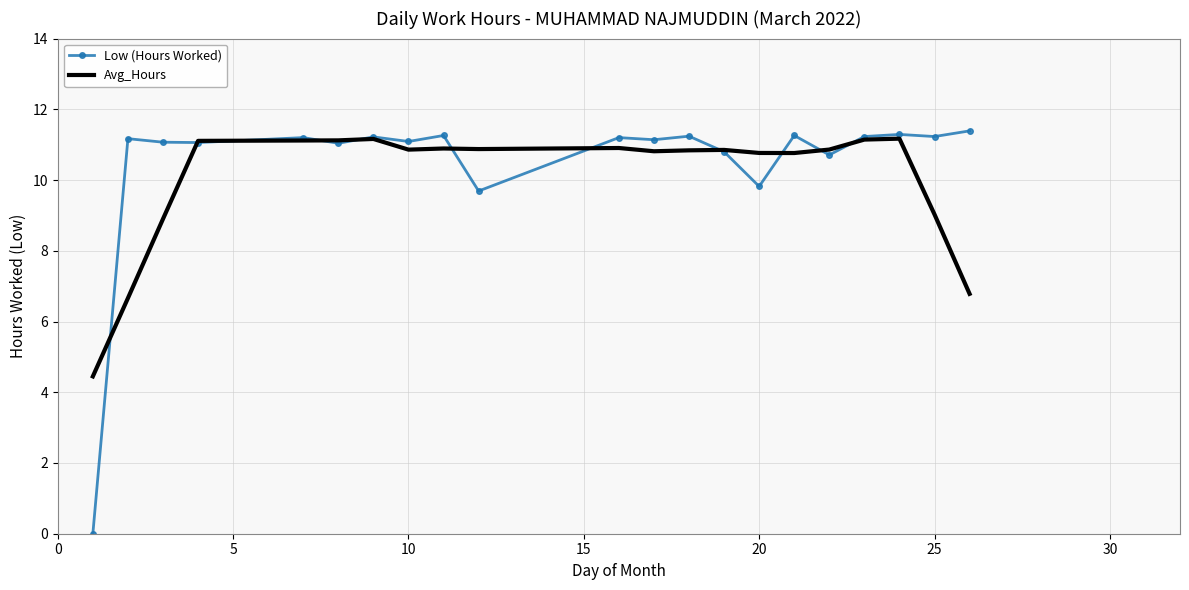

What is the sum of all Avg_Hours values?

211.1